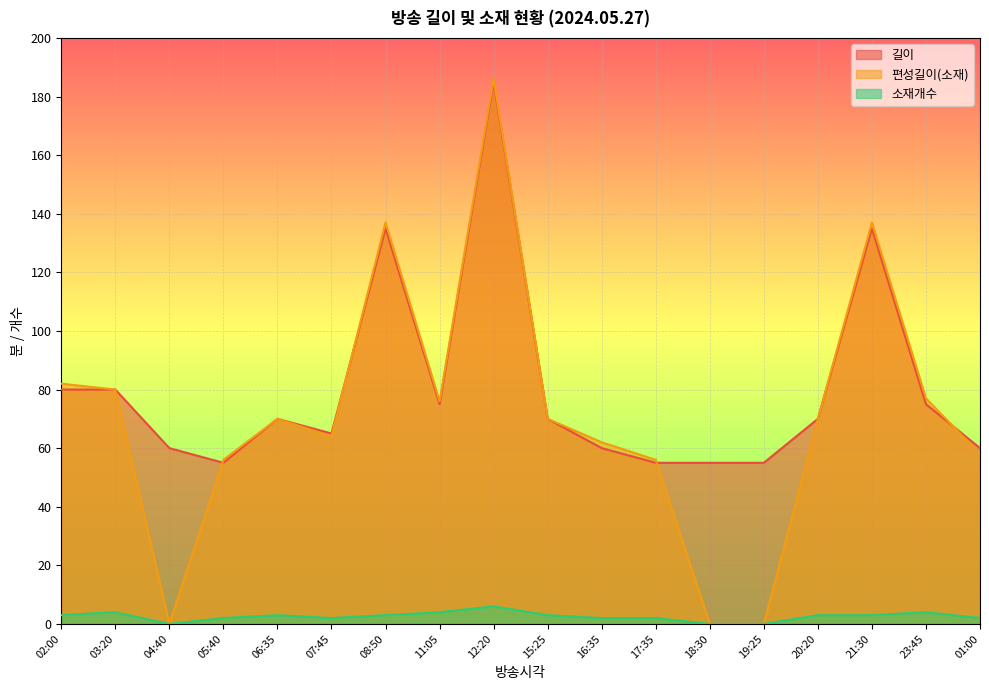

What is the highest value of the 편성길이(소재) series?

186